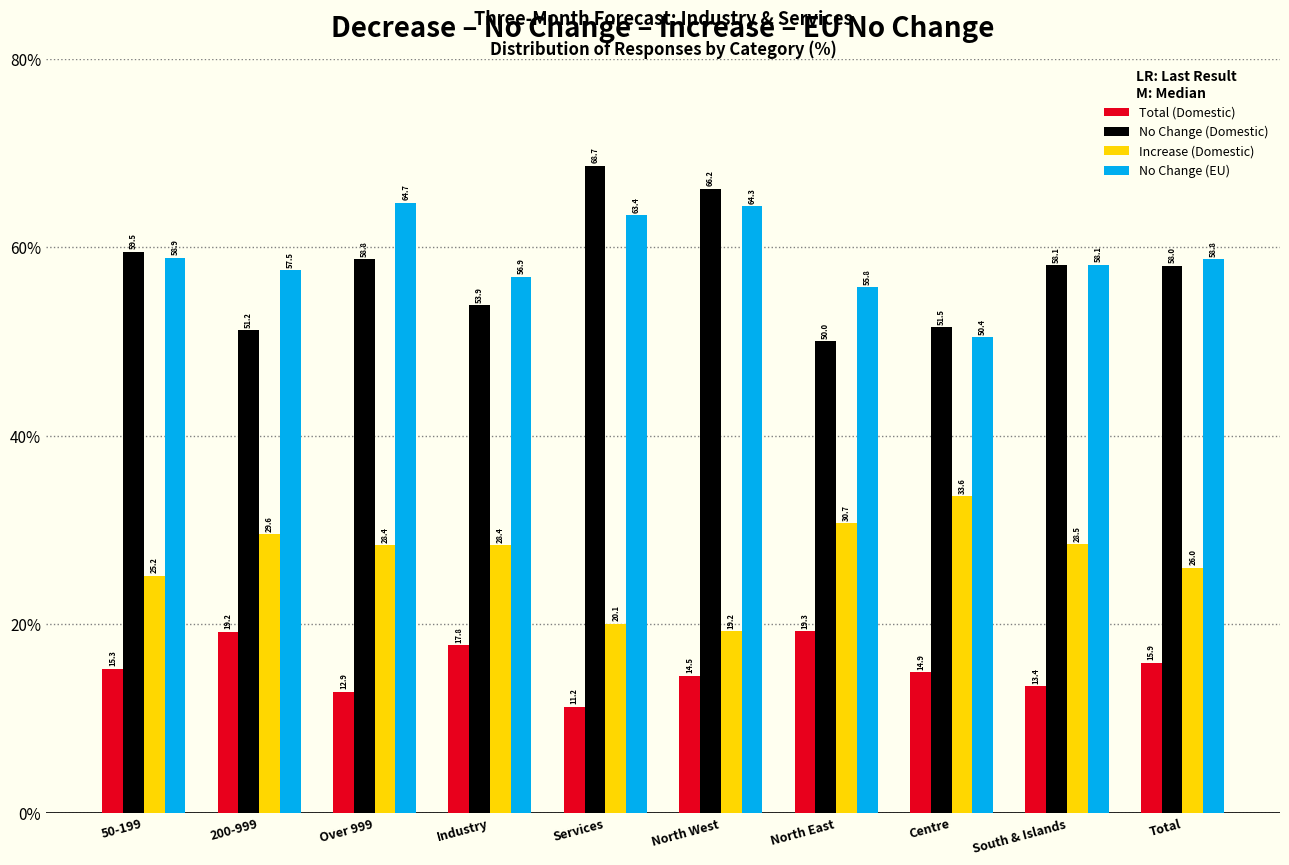

Which label corresponds to the smallest value in the chart?

Services